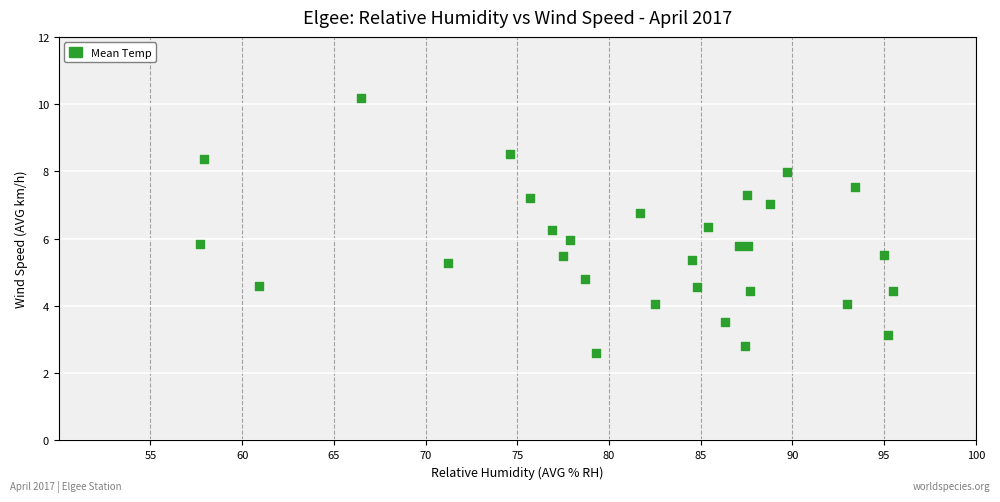

What is the range of Y values (max minus min)?

7.6